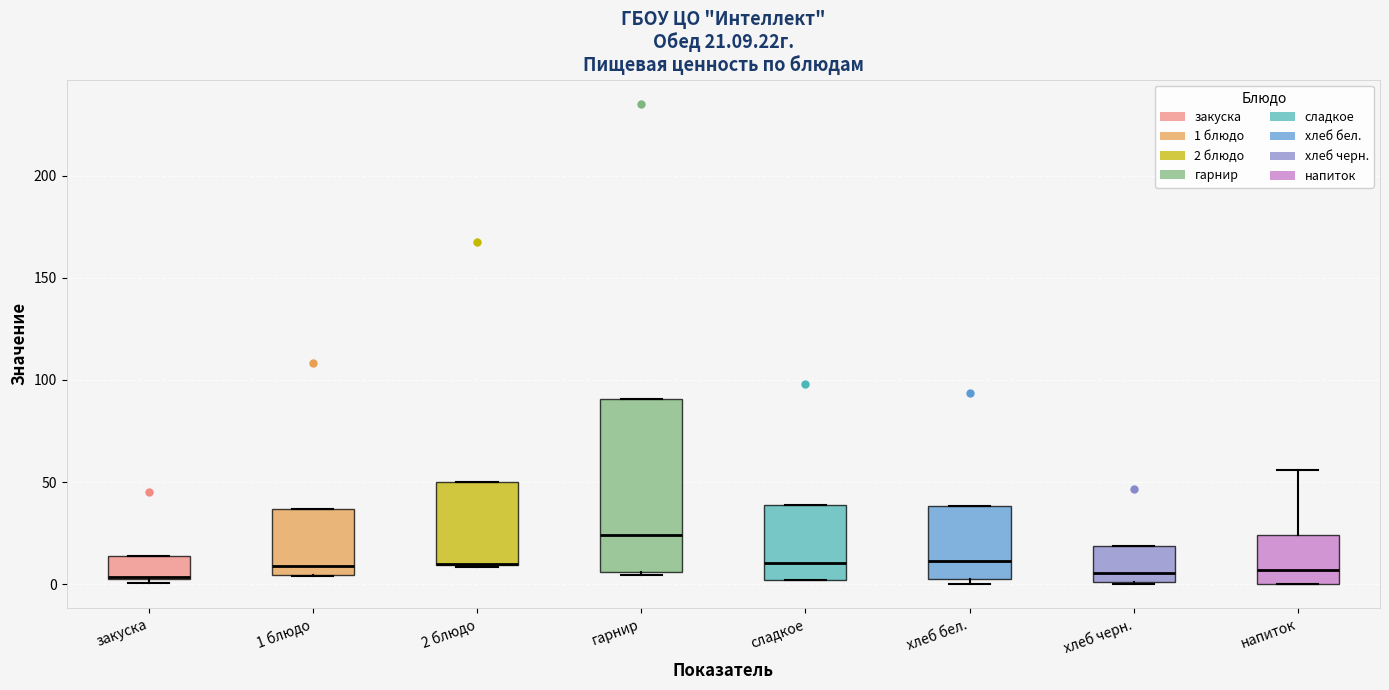

Which box is the tallest, from its lower edge to its upper edge?

гарнир